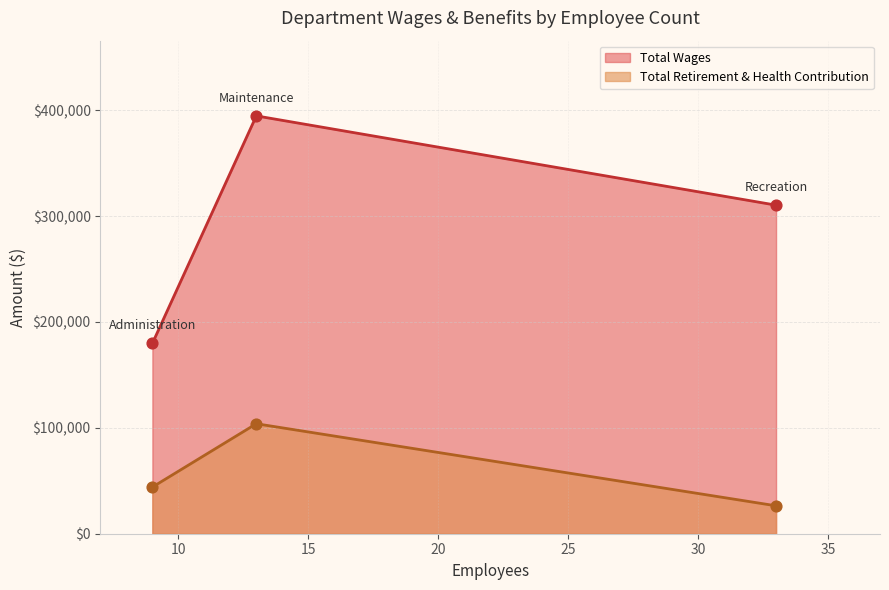

Which series has the largest range (max minus min)?

Total Wages